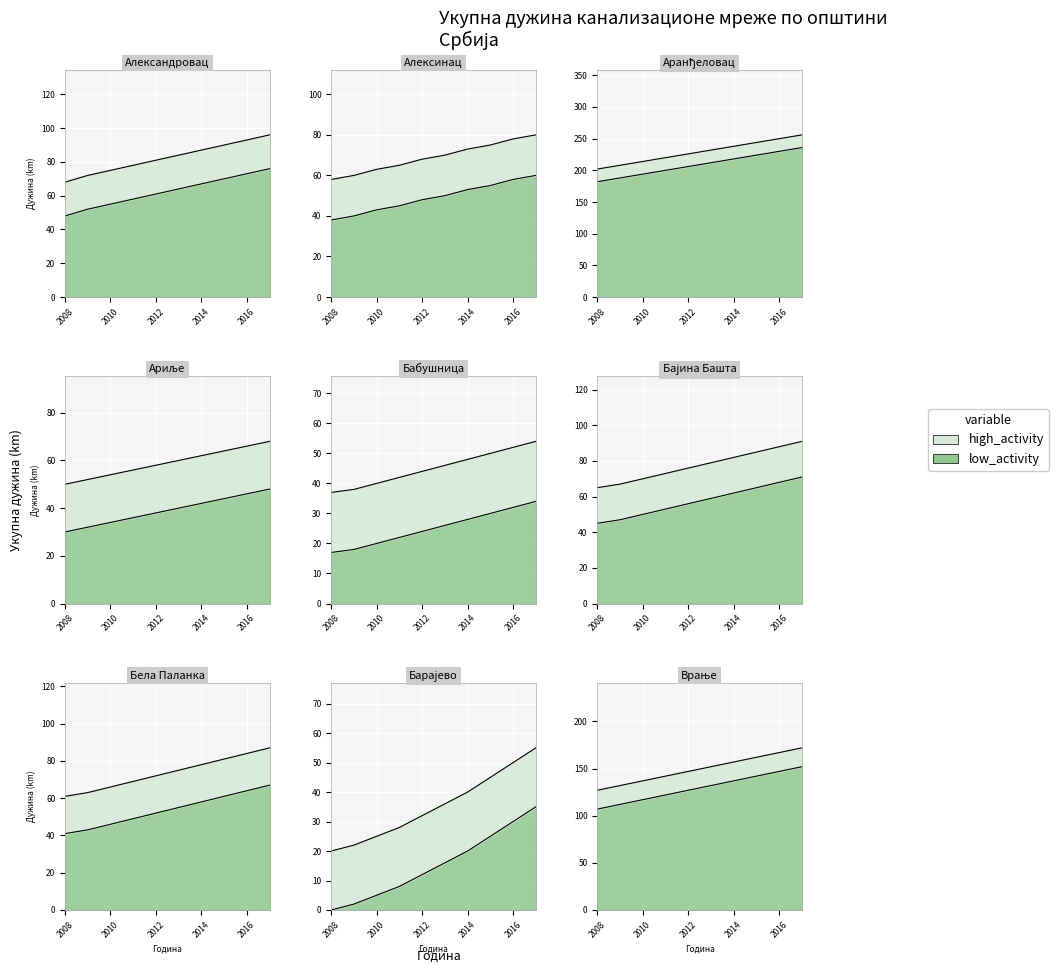

After their last crossing, which series has the higher values: Александровац or Врање?

Александровац